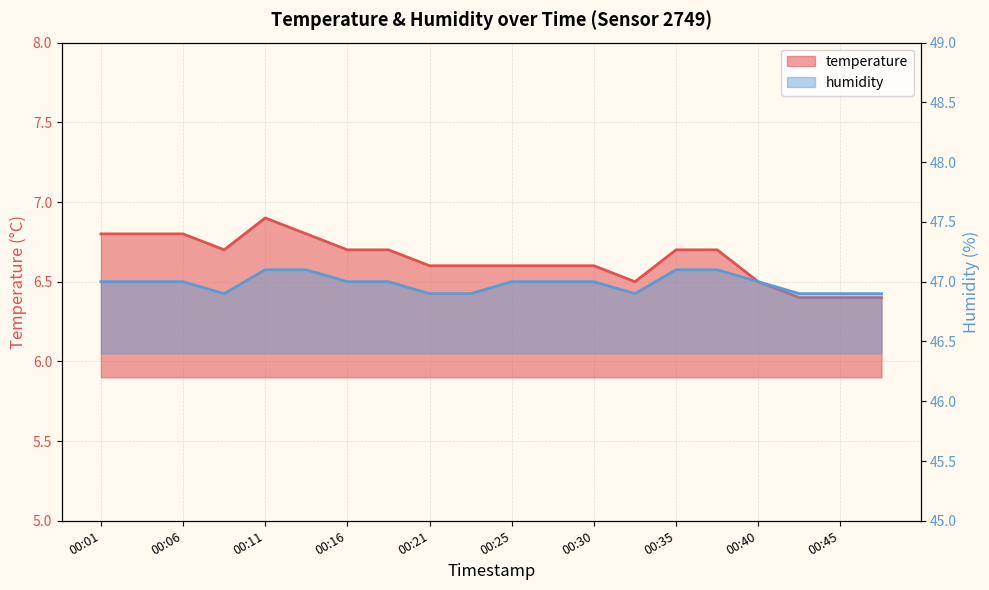

Which series has the largest total across all categories?

humidity